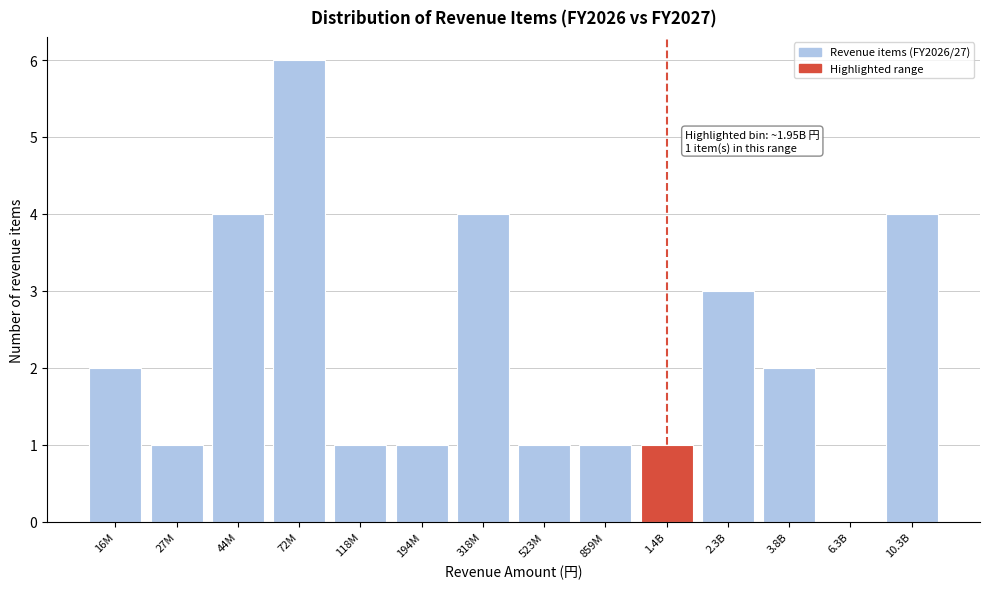

Reading left to right, extract all data points from this chart.

16M=2	27M=1	44M=4	72M=6	118M=1	194M=1	318M=4	523M=1	859M=1	1.4B=1	2.3B=3	3.8B=2	6.3B=0	10.3B=4